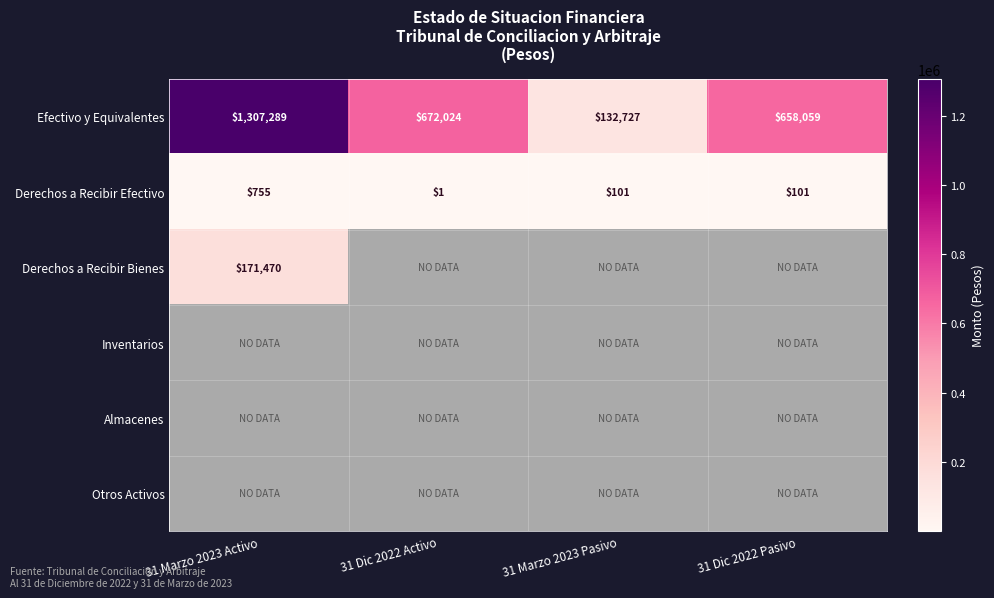

Is it true that Efectivo y Equivalentes equals 658059 at 31 Dic 2022 Pasivo?

True